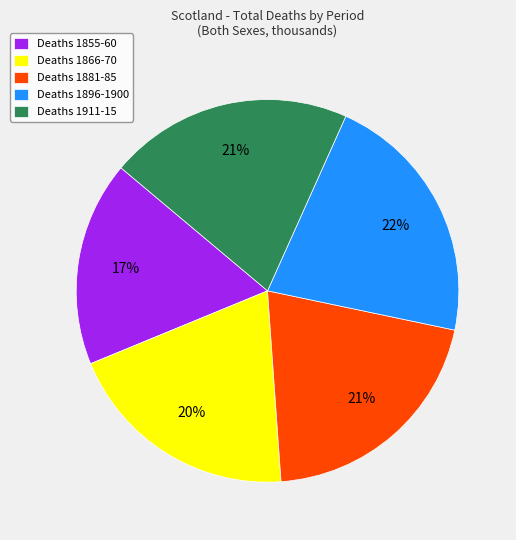

How many slices are in this pie chart?

5